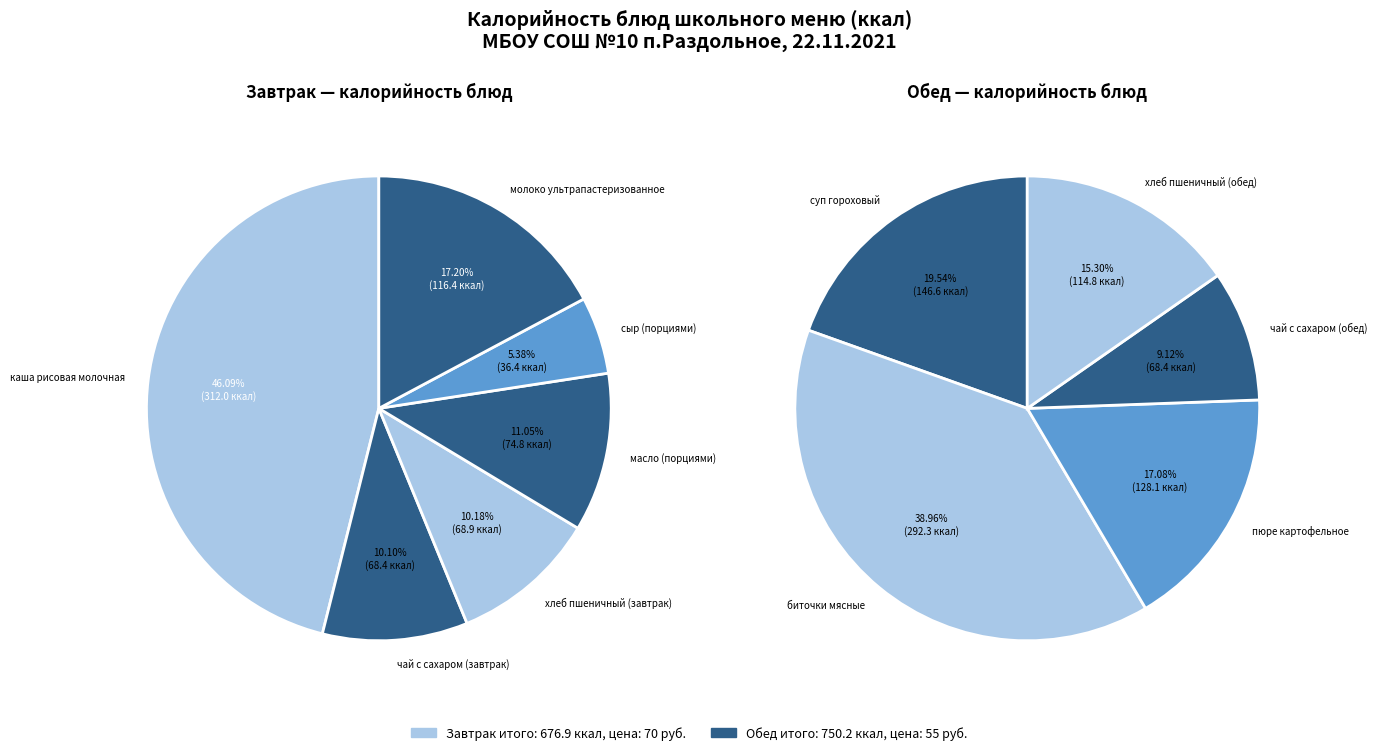

Is it true that Завтрак is 47% of the pie?

True